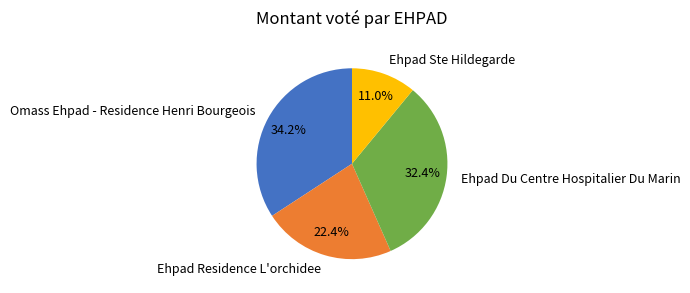

The Ehpad Du Centre Hospitalier Du Marin slice represents 42% of the pie. True or false?

False